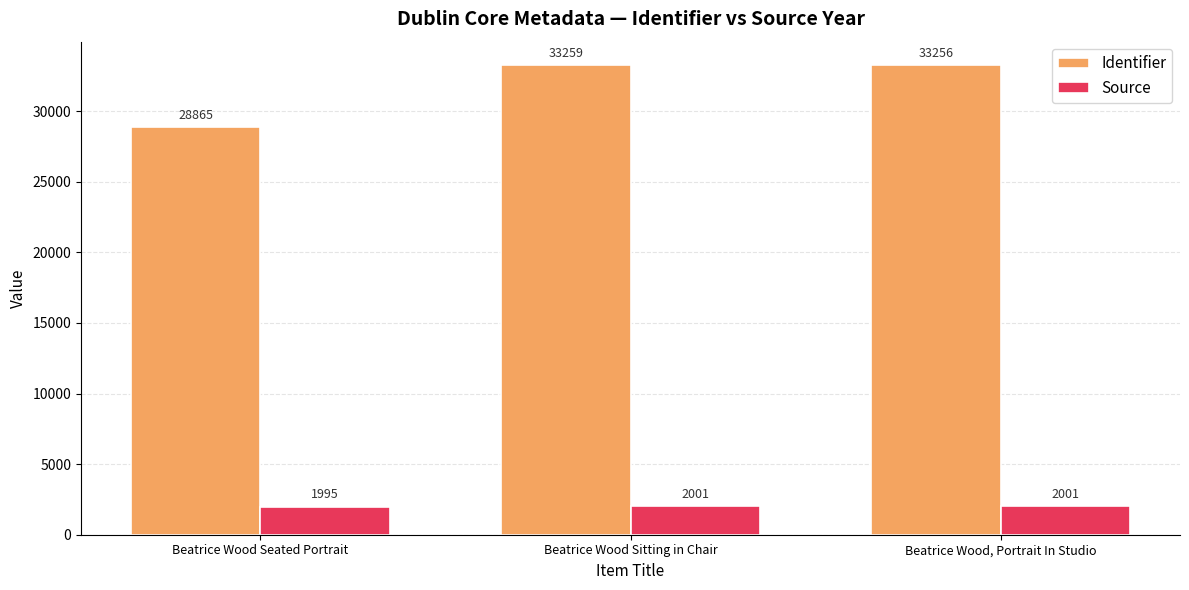

What is the difference between the maximum and minimum values in the Source series?

6